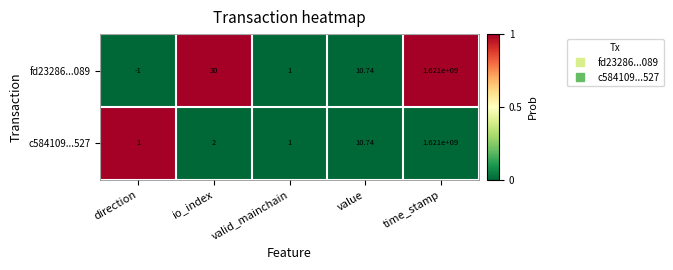

Count the number of categories in the chart.

5